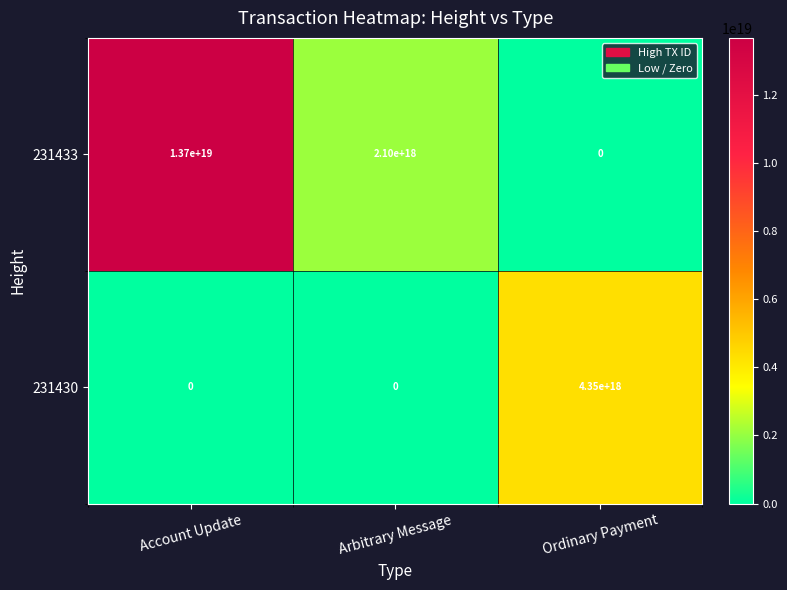

Where does the 231433 series first go above 2100000000000000000?

Account Update